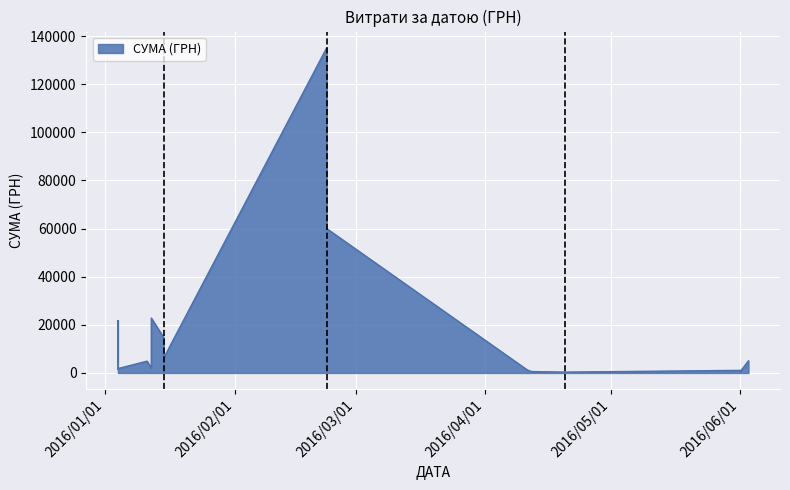

Reading right to left, what are all the values shown in this chart?

1800.0	1603.1	2824.1	6914.4	15111.4	21756.2	4485.0	4900.5	22813.7	1953.8	6298.6	14632.1	59991.3	135116.7	1281.3	594.0	350.0	533.8	1075.0	5050.0